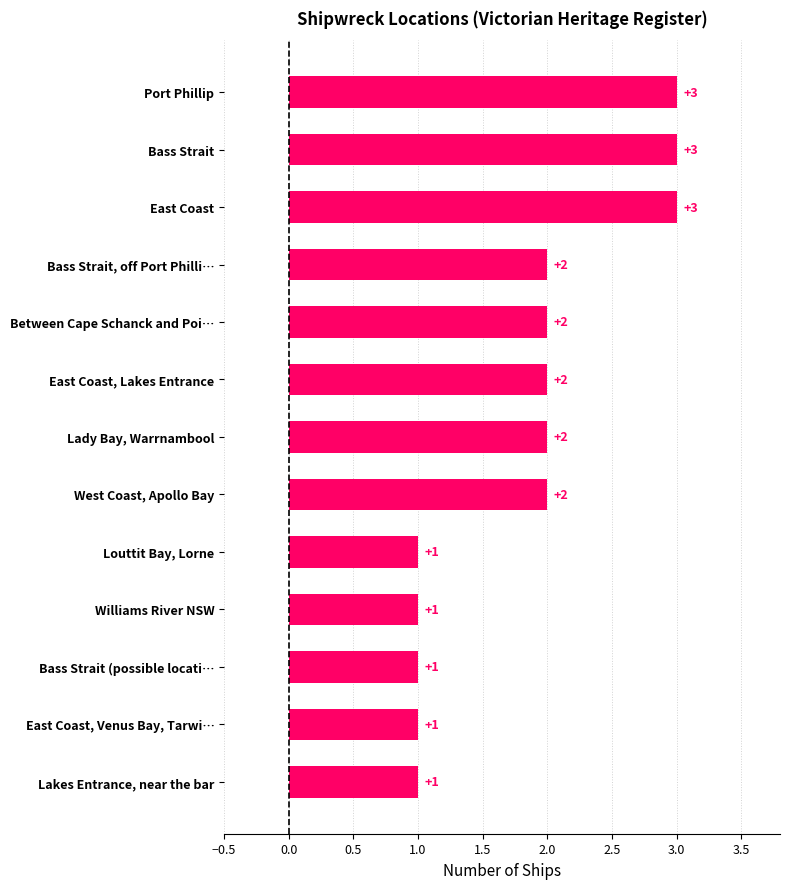

How many values are below 2?

5